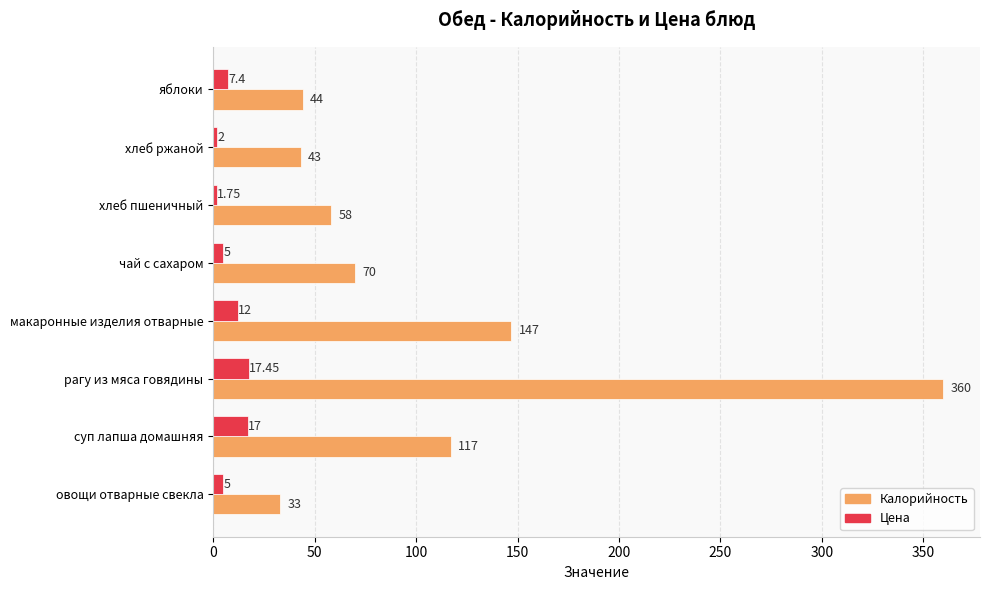

Which series has the largest total across all categories?

Калорийность